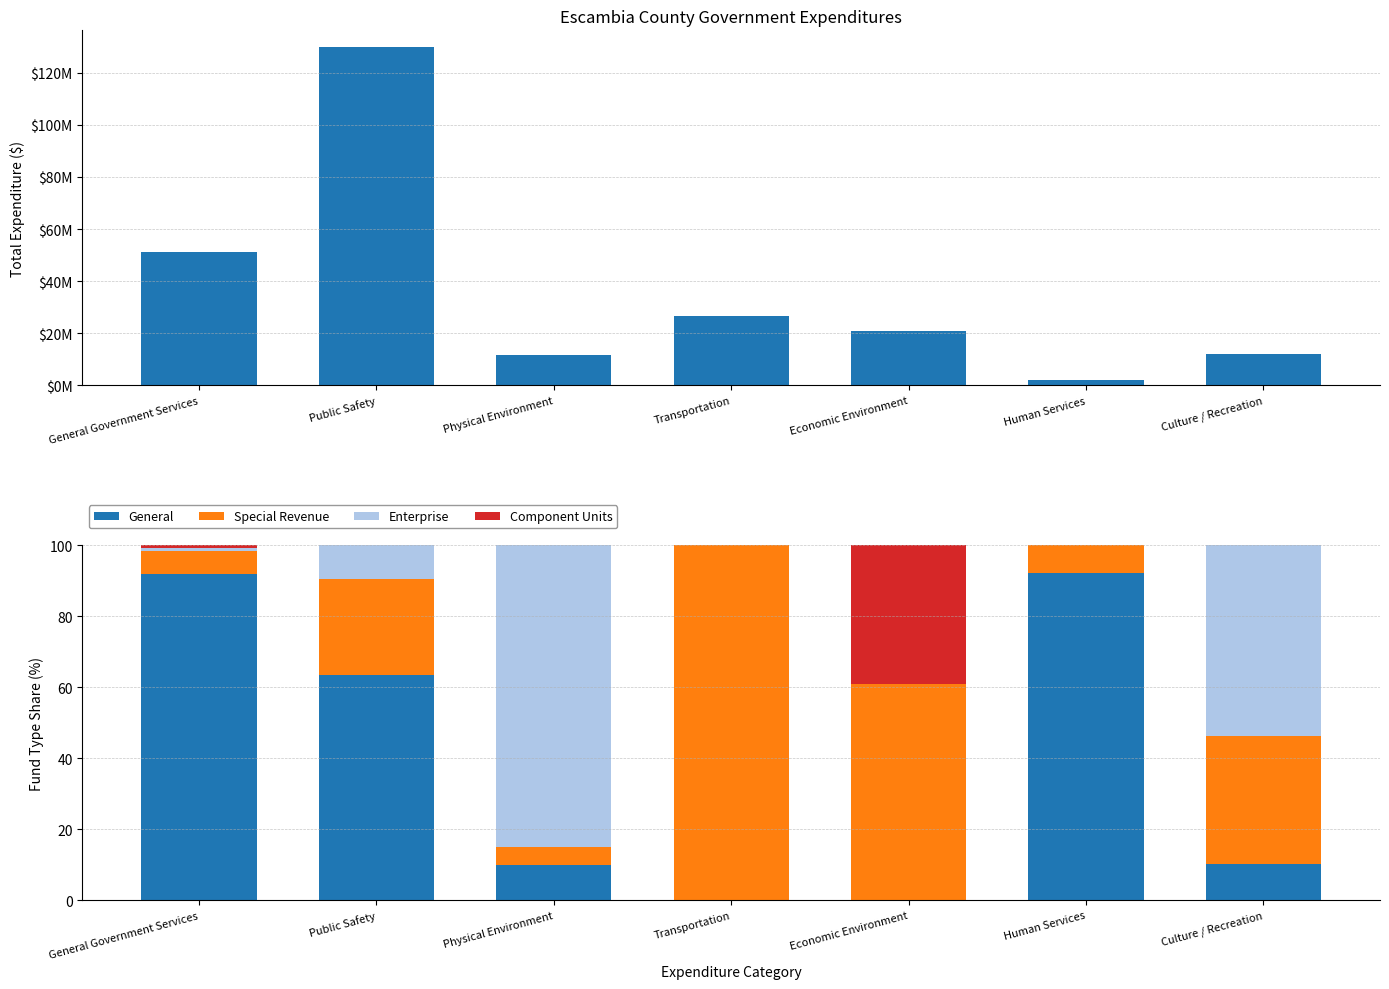

Which series has the largest total across all categories?

Account Total